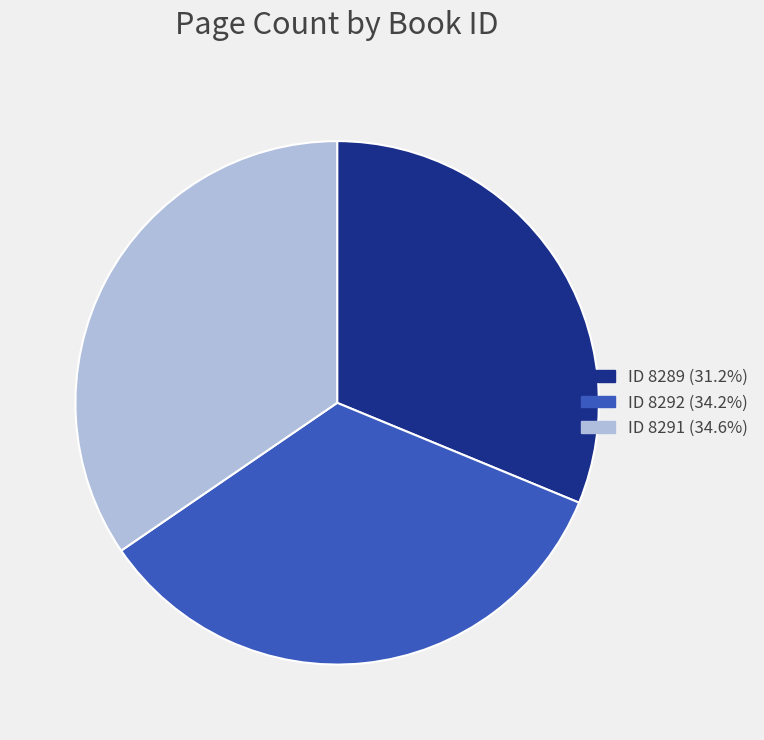

Is the sum of ID 8291 (34.6%) and ID 8292 (34.2%) greater than half?

Yes